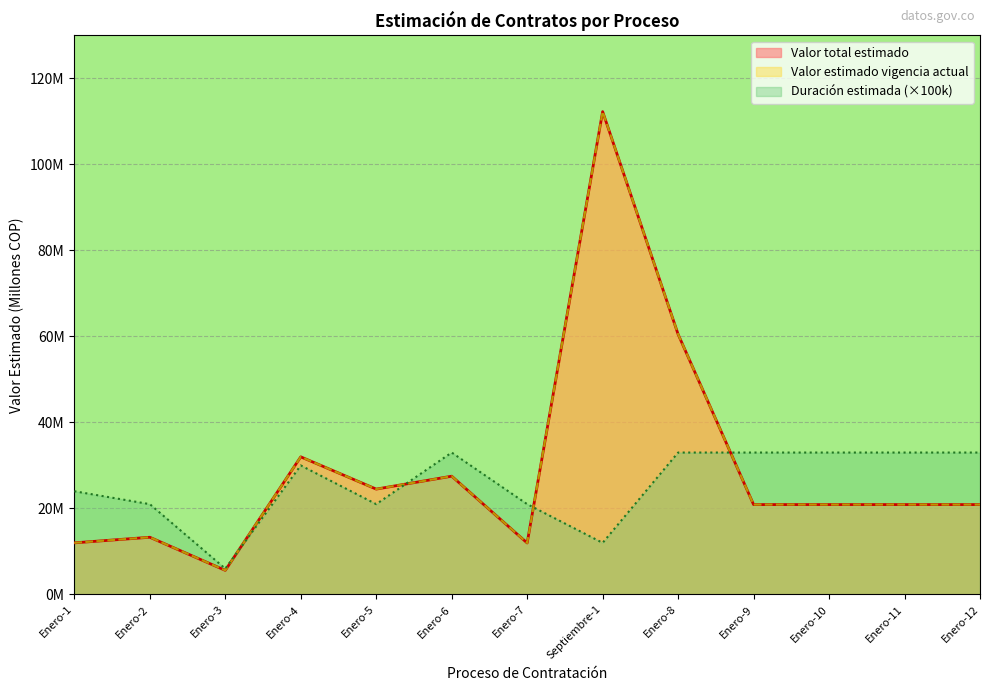

Reading left to right, list all the values displayed in this chart.

Valor total estimado: Enero-1=12.0	Enero-2=13.3	Enero-3=5.6	Enero-4=32.0	Enero-5=24.5	Enero-6=27.5	Enero-7=12.0	Septiembre-1=112.3	Enero-8=60.5	Enero-9=20.9	Enero-10=20.9	Enero-11=20.9	Enero-12=20.9
Valor estimado vigencia actual: Enero-1=12.0	Enero-2=13.3	Enero-3=5.6	Enero-4=32.0	Enero-5=24.5	Enero-6=27.5	Enero-7=12.0	Septiembre-1=112.3	Enero-8=60.5	Enero-9=20.9	Enero-10=20.9	Enero-11=20.9	Enero-12=20.9
Duración estimada: Enero-1=24.0	Enero-2=21.0	Enero-3=6.0	Enero-4=30.0	Enero-5=21.0	Enero-6=33.0	Enero-7=21.0	Septiembre-1=12.0	Enero-8=33.0	Enero-9=33.0	Enero-10=33.0	Enero-11=33.0	Enero-12=33.0